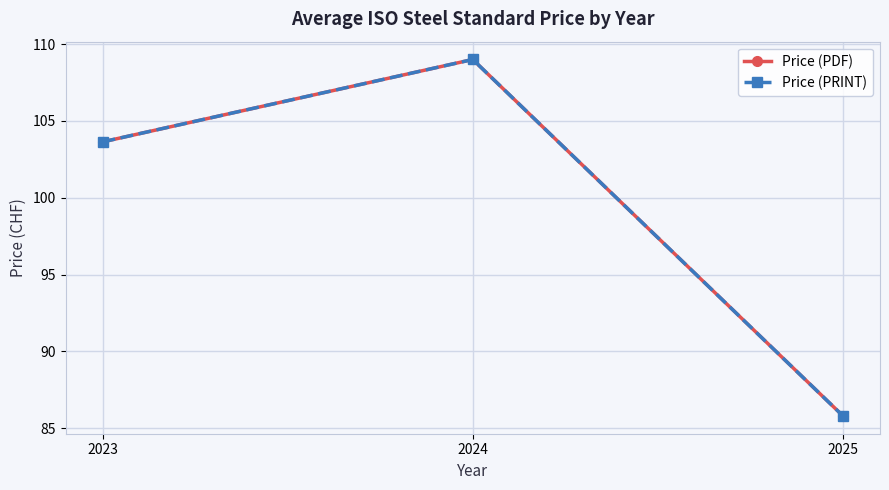

How many values in the Price (PRINT) series are below 103?

1